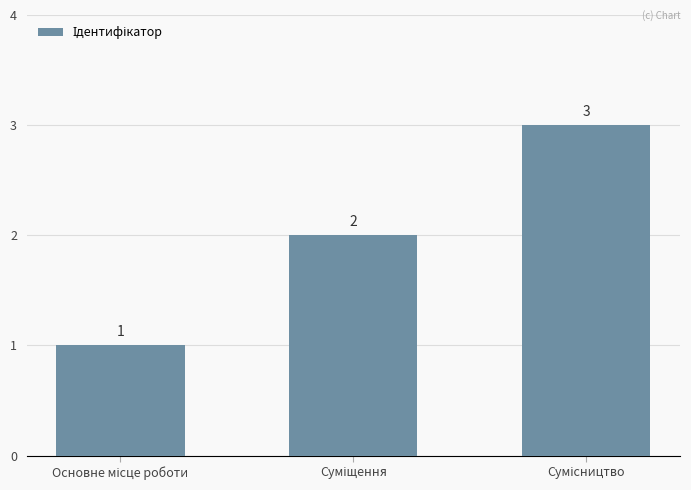

What is the value of the 3rd bar from the left?

3